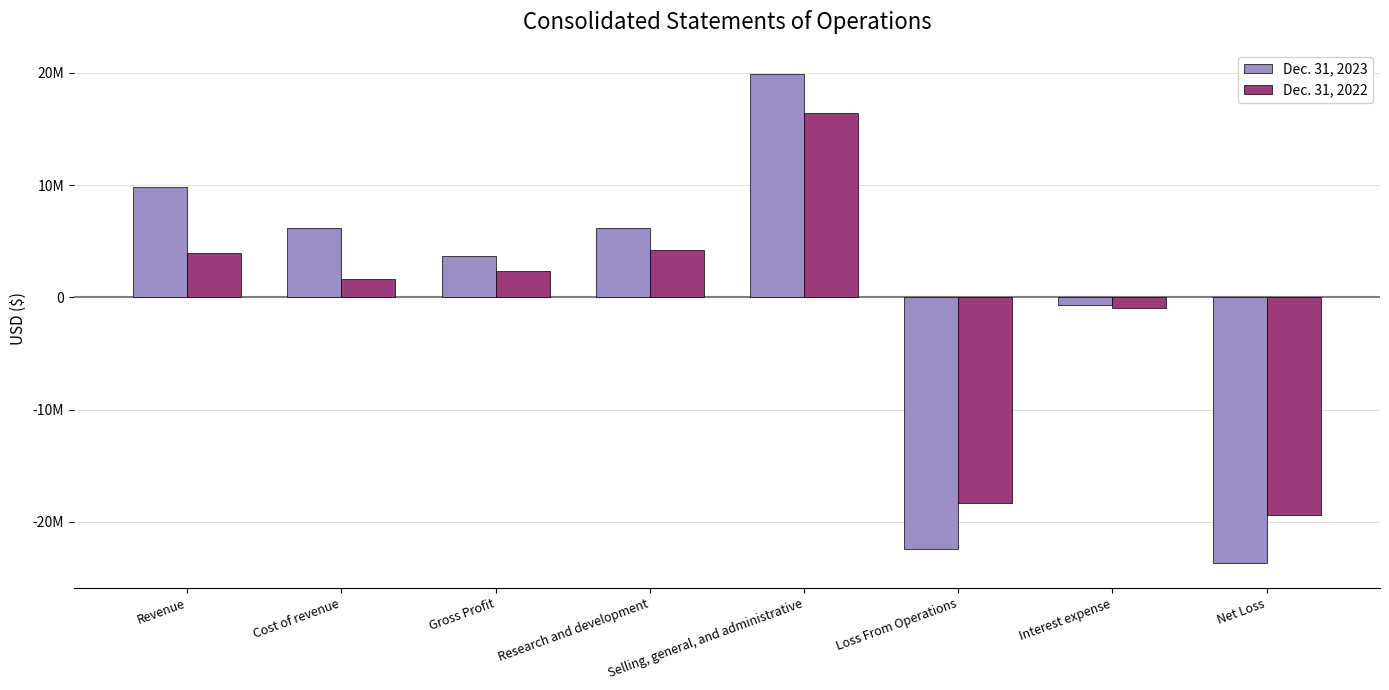

What are all the series names shown in the legend?

Dec. 31, 2023, Dec. 31, 2022